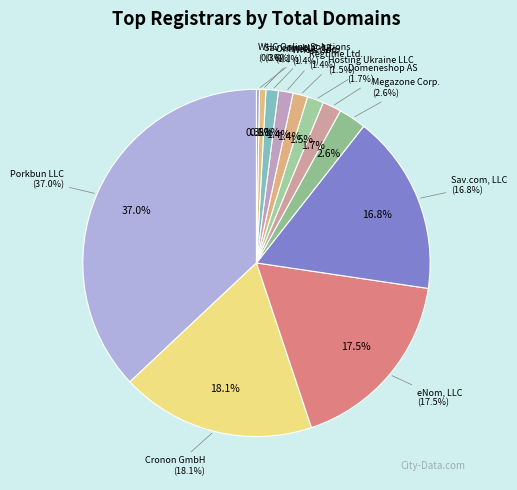

Is there a majority slice in this chart?

No